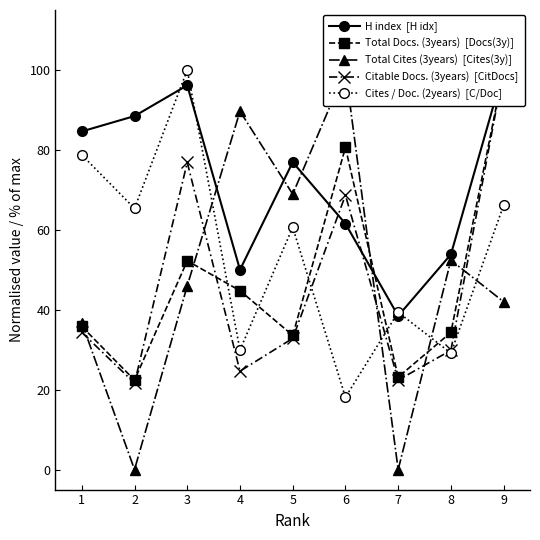

How many lines are shown in the chart?

5